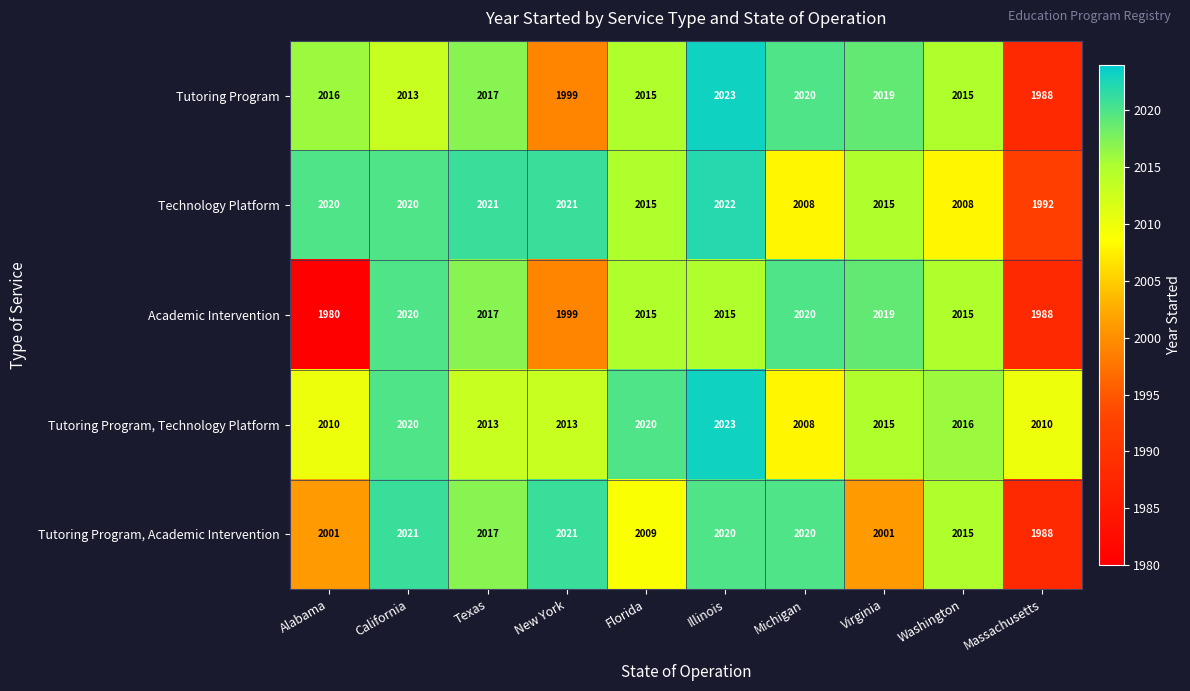

What is the average value of the Tutoring Program, Academic Intervention series?

2011